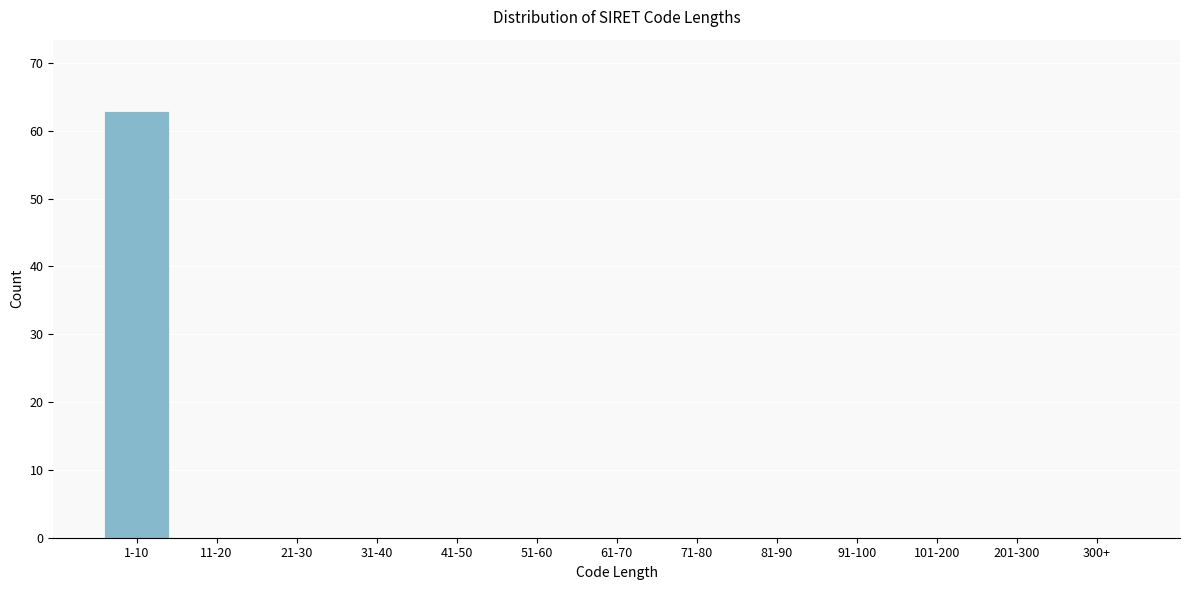

Reading left to right, what are all the values shown in this chart?

1-10=63	11-20=0	21-30=0	31-40=0	41-50=0	51-60=0	61-70=0	71-80=0	81-90=0	91-100=0	101-200=0	201-300=0	300+=0